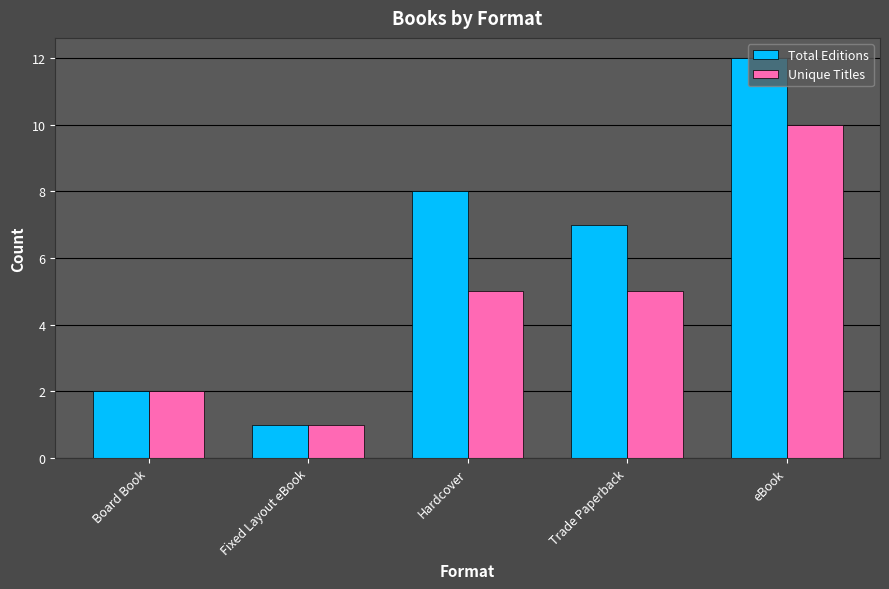

Rank the series by their average value, from lowest to highest.

Unique Titles, Total Editions